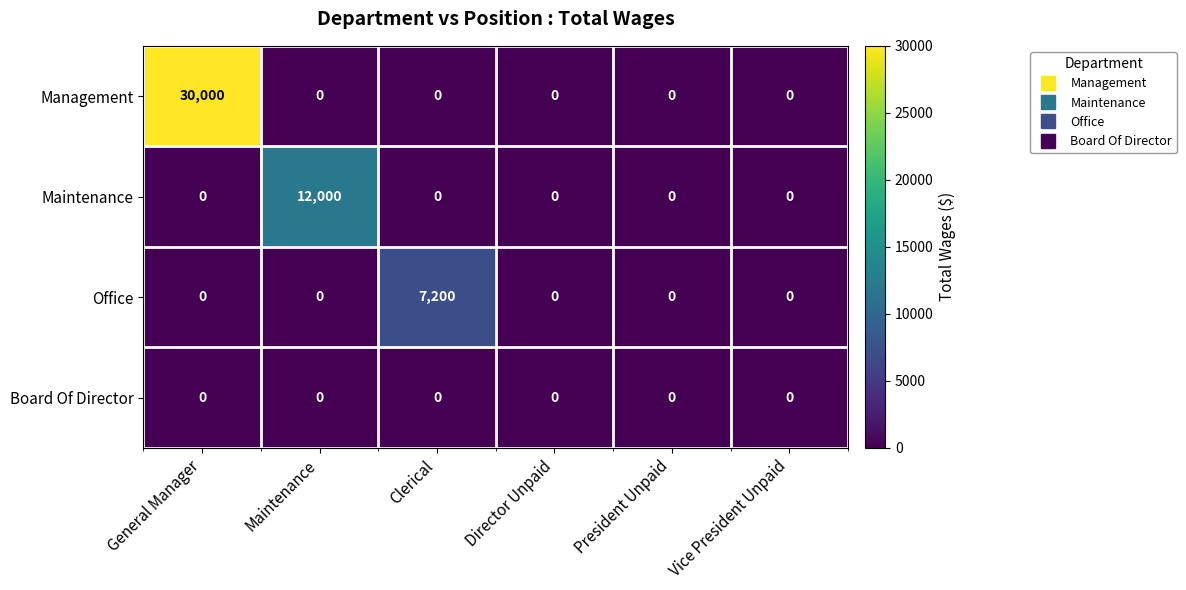

At how many categories does at least one series exceed 7079?

3